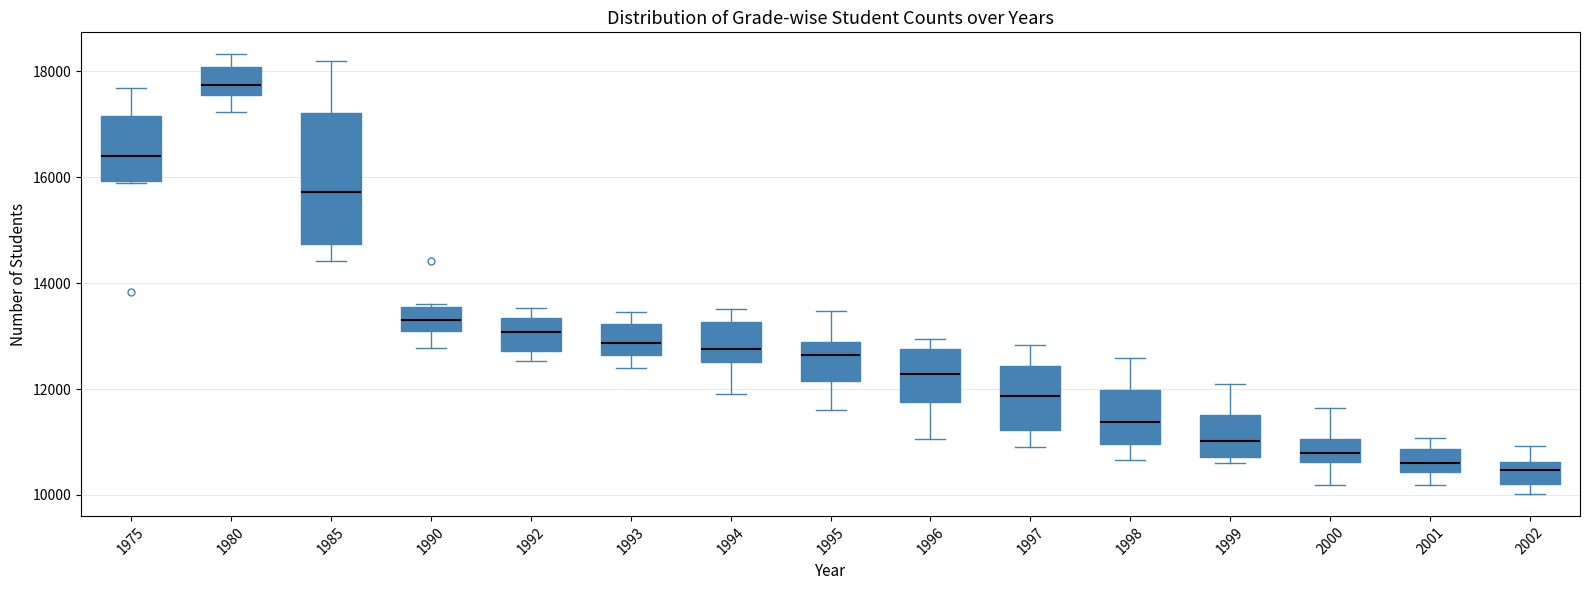

Reading left to right, read every box against the y-axis: the position of its median line, the range the box covers, and the ends of its whiskers. The values are not printed on the chart, so give them approximately, as read against the axis.

1975: median 16400, box 16000 to 17200, whiskers 16000 to 17600
1980: median 17800, box 17600 to 18000, whiskers 17200 to 18400
1985: median 15800, box 14800 to 17200, whiskers 14400 to 18200
1990: median 13400, box 13000 to 13600, whiskers 12800 to 13600
1992: median 13000, box 12800 to 13400, whiskers 12600 to 13600
1993: median 12800, box 12600 to 13200, whiskers 12400 to 13400
1994: median 12800, box 12600 to 13200, whiskers 12000 to 13600
1995: median 12600, box 12200 to 12800, whiskers 11600 to 13400
1996: median 12200, box 11800 to 12800, whiskers 11000 to 13000
1997: median 11800, box 11200 to 12400, whiskers 11000 to 12800
1998: median 11400, box 11000 to 12000, whiskers 10600 to 12600
1999: median 11000, box 10800 to 11600, whiskers 10600 to 12000
2000: median 10800, box 10600 to 11000, whiskers 10200 to 11600
2001: median 10600, box 10400 to 10800, whiskers 10200 to 11000
2002: median 10400, box 10200 to 10600, whiskers 10000 to 11000